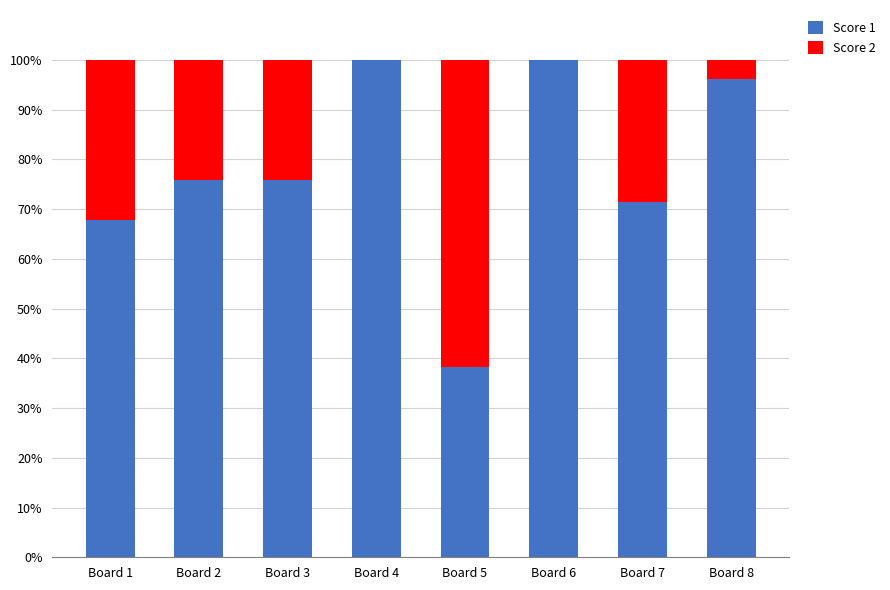

Reading right to left, what are the values for Score 1?

Board 8=96.2	Board 7=71.4	Board 6=100.0	Board 5=38.2	Board 4=100.0	Board 3=75.8	Board 2=75.8	Board 1=67.7